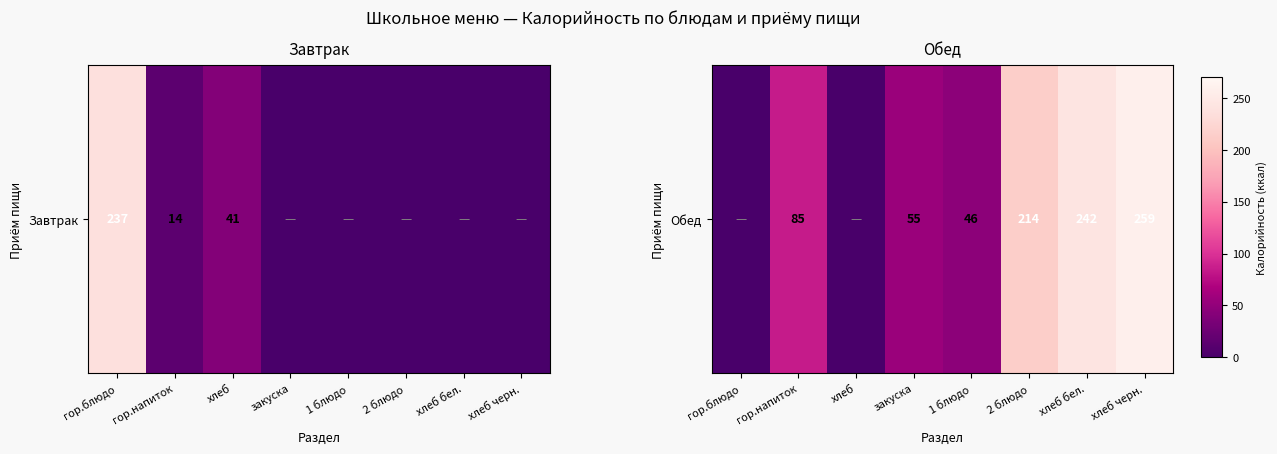

Rank the categories by value from lowest to highest.

гор.блюдо, хлеб, 1 блюдо, закуска, гор.напиток, 2 блюдо, хлеб бел., хлеб черн.